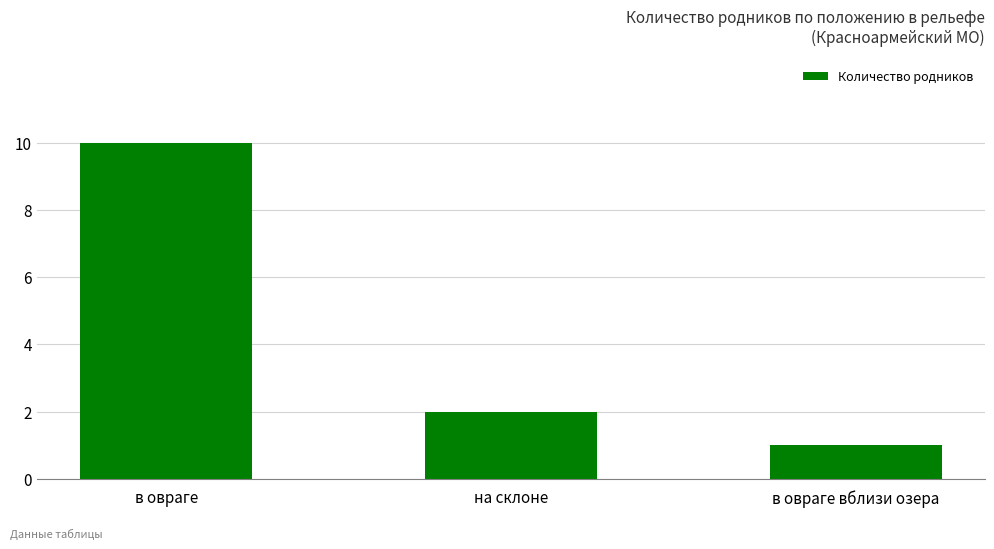

At which category does the chart reach its minimum across all series?

в овраге вблизи озера